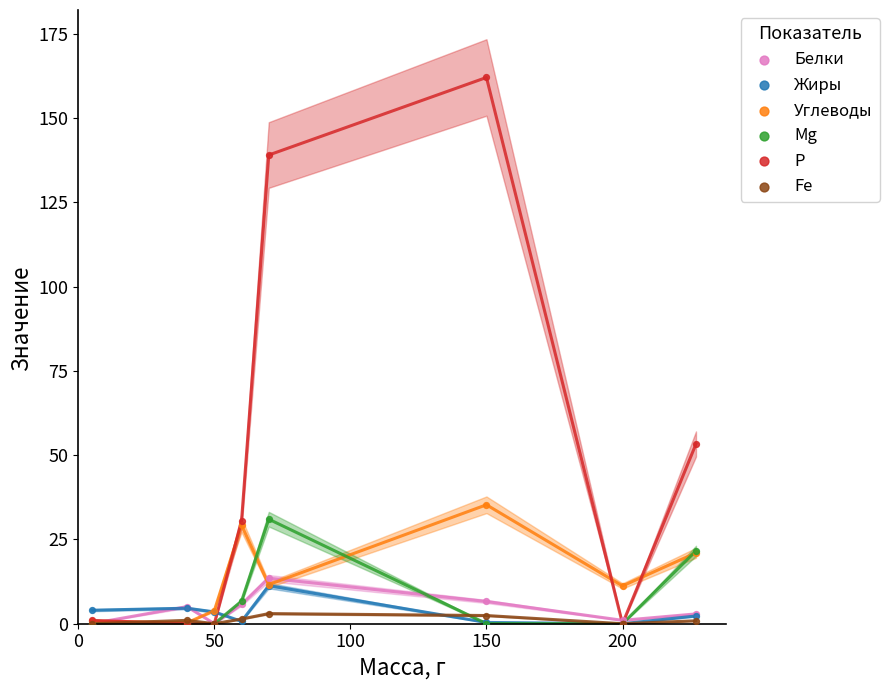

What are all the series names shown in the legend?

Белки, Жиры, Углеводы, Mg, Р, Fe